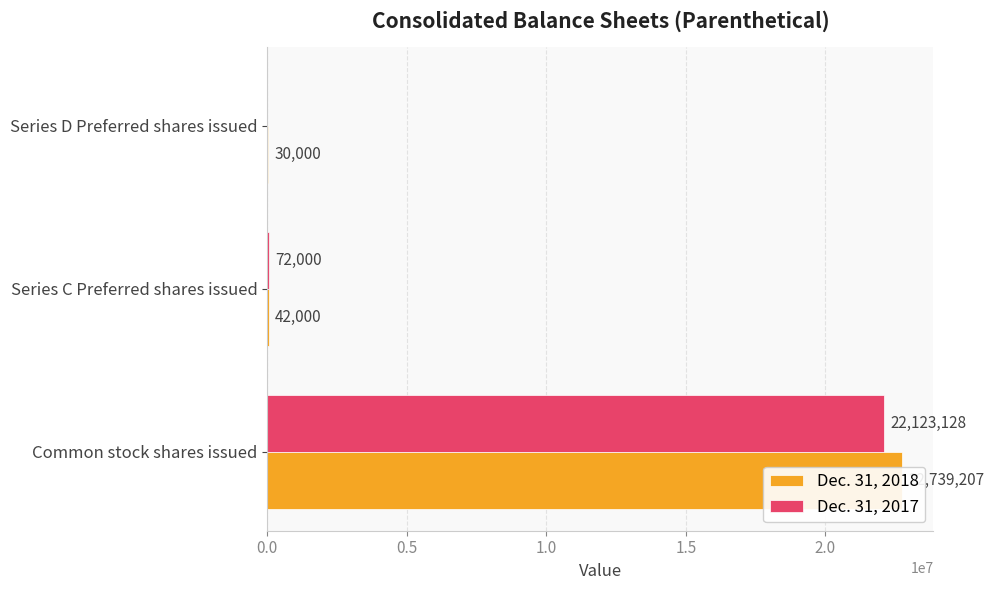

Which series has the largest total across all categories?

Dec. 31, 2018